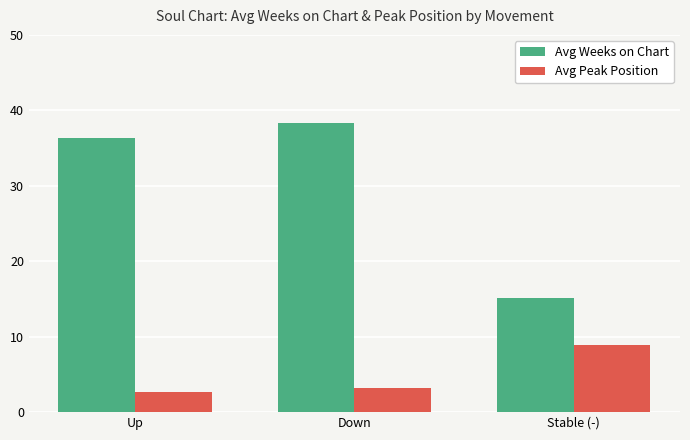

Reading left to right, extract all data points from this chart.

Avg Weeks on Chart: Up=36.3	Down=38.3	Stable (-)=15.1
Avg Peak Position: Up=2.7	Down=3.2	Stable (-)=9.0